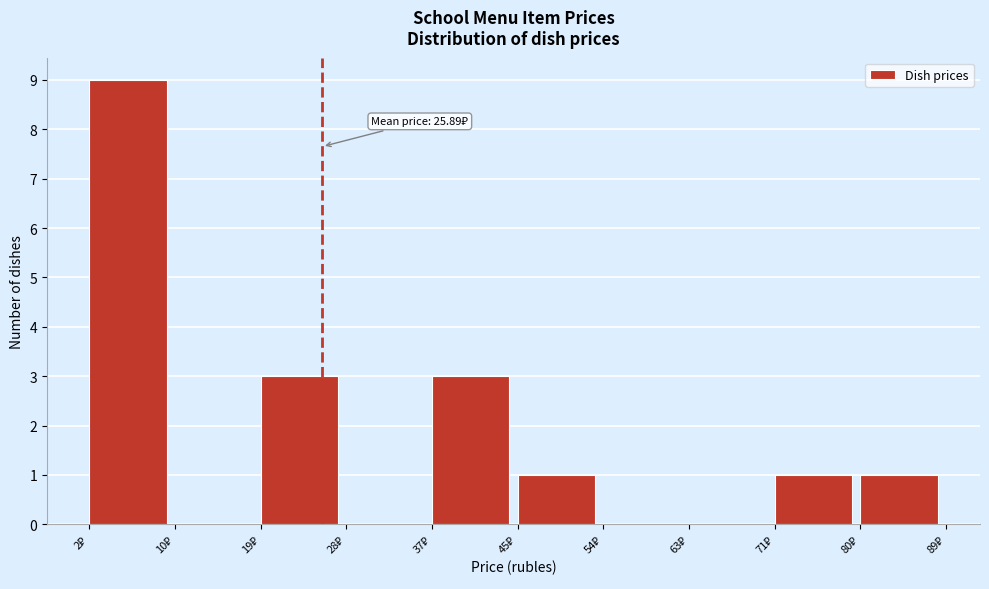

What is the maximum value shown in the chart?

9